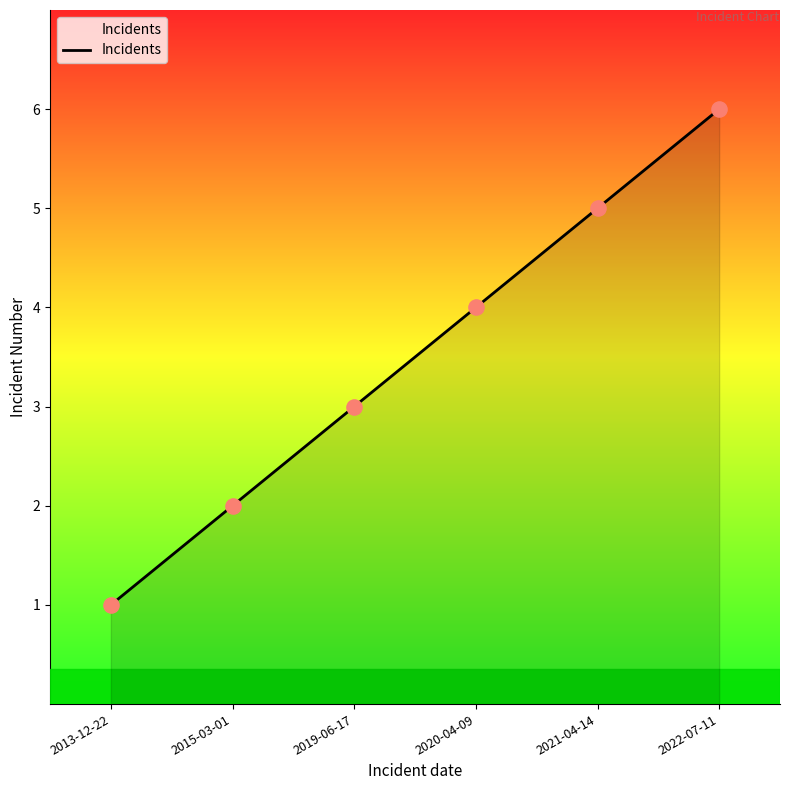

Between 2013-12-22 and 2022-07-11, which is larger?

2022-07-11